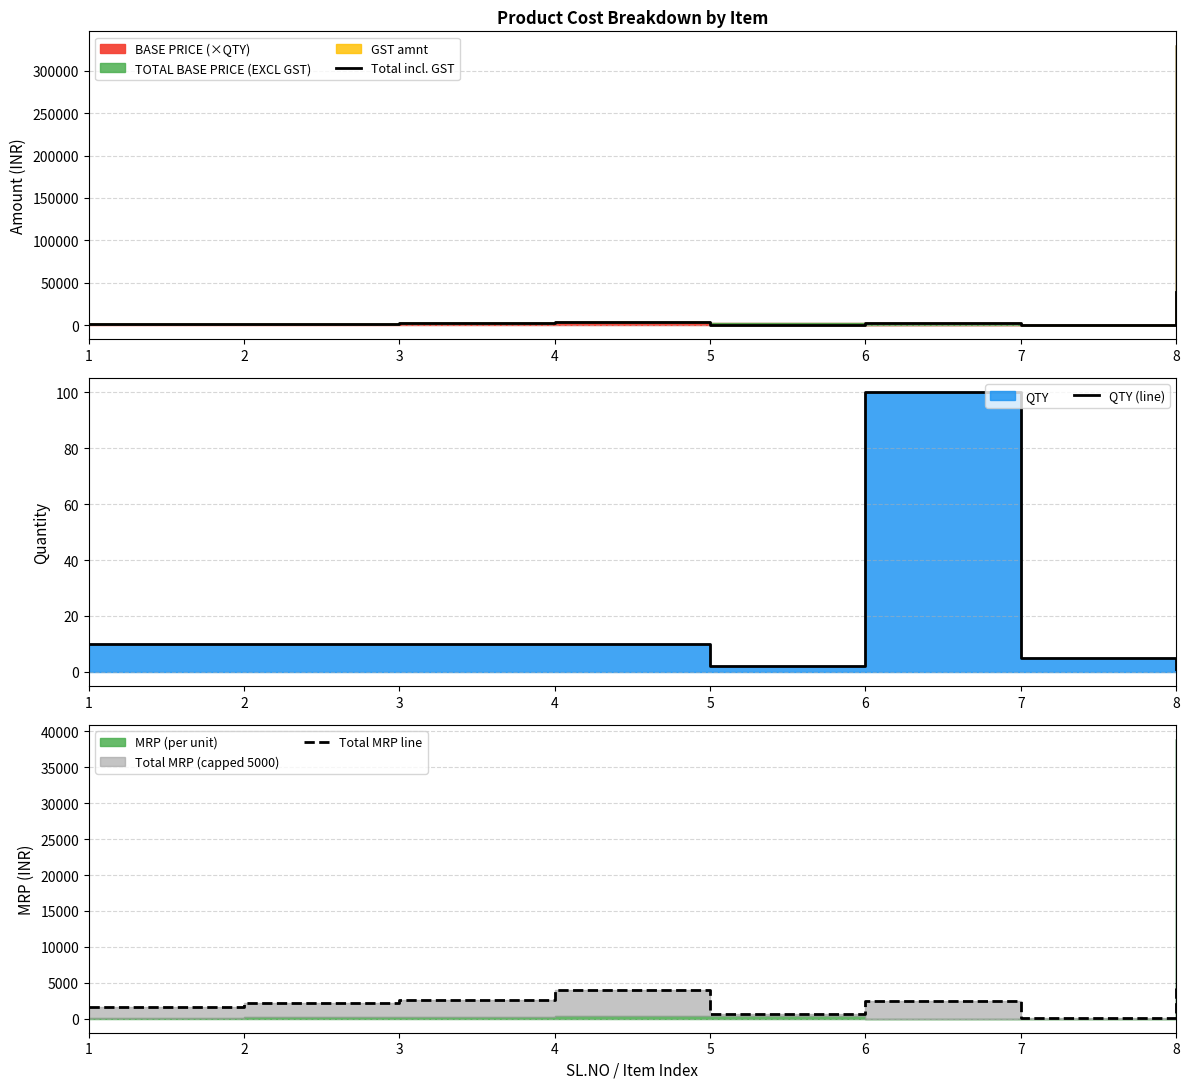

How many interior local valleys does the QTY (line) series have?

1